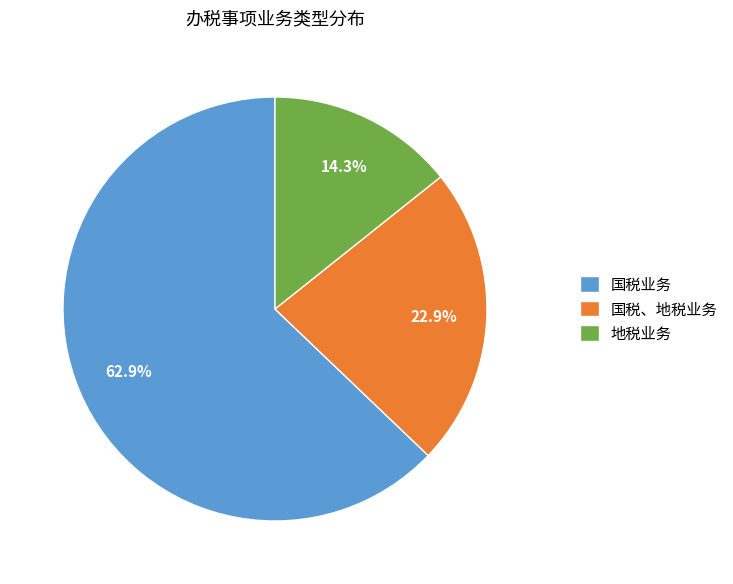

To the nearest percent, what portion does 国税业务 represent?

63%